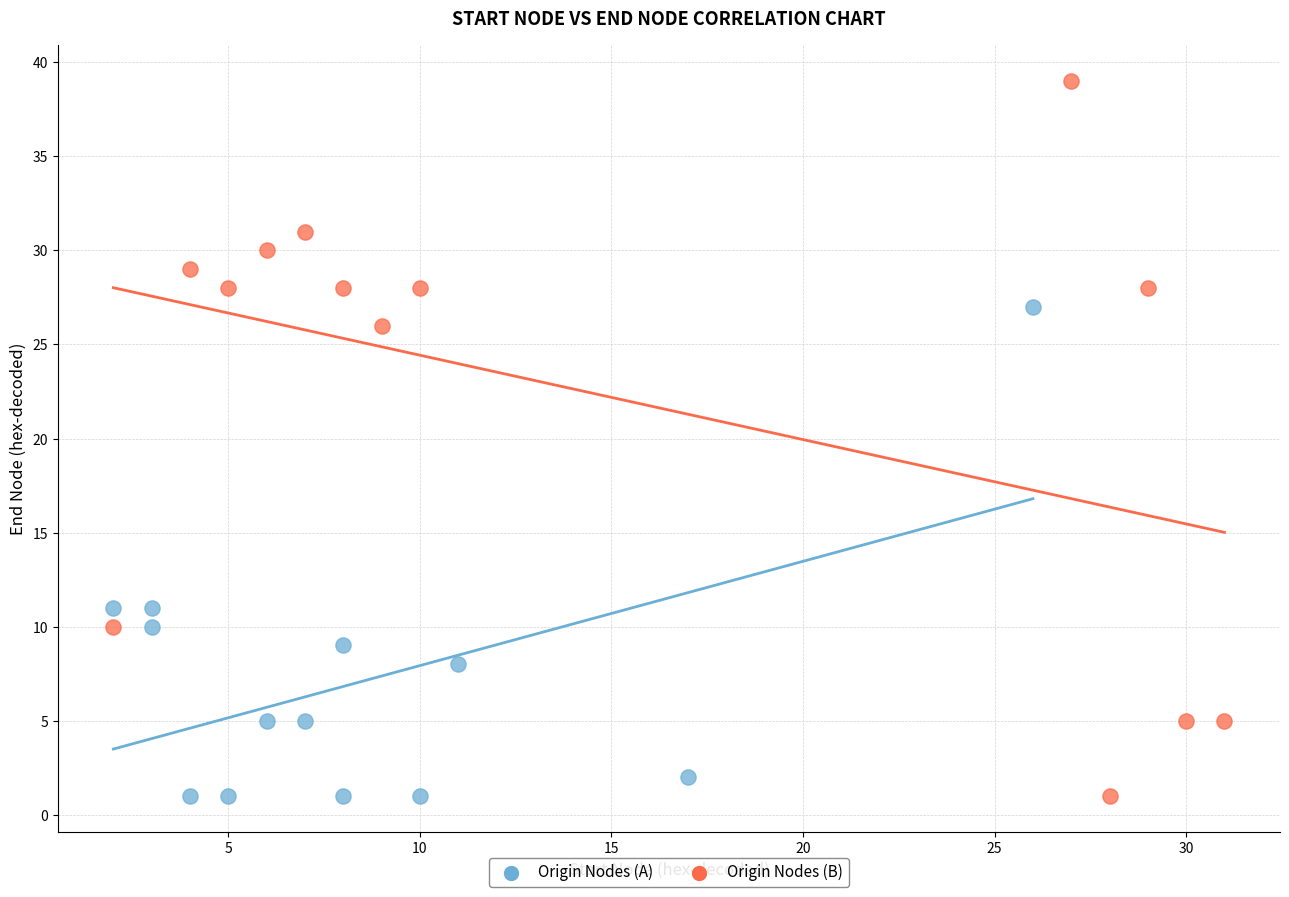

Which series contains the highest Y value?

Origin Nodes (B)